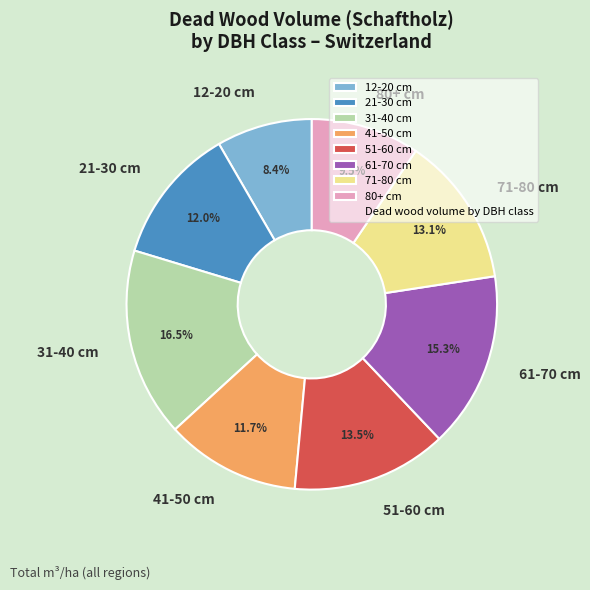

What is the largest slice in the pie chart?

31-40 cm